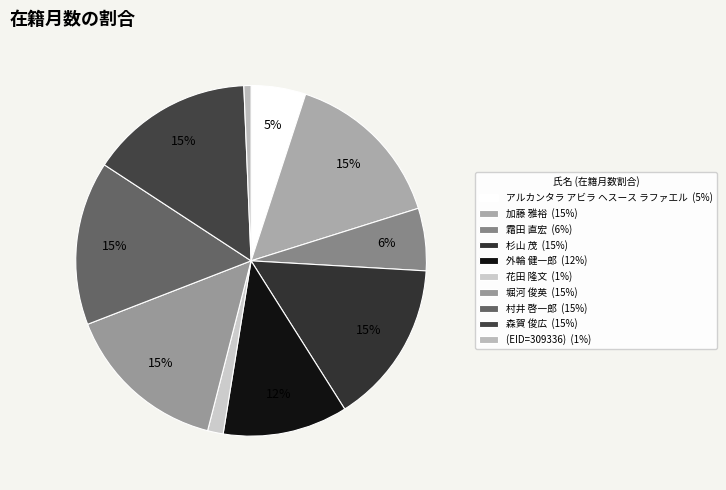

Does 外輪 健一郎 account for over 50% of the chart?

No